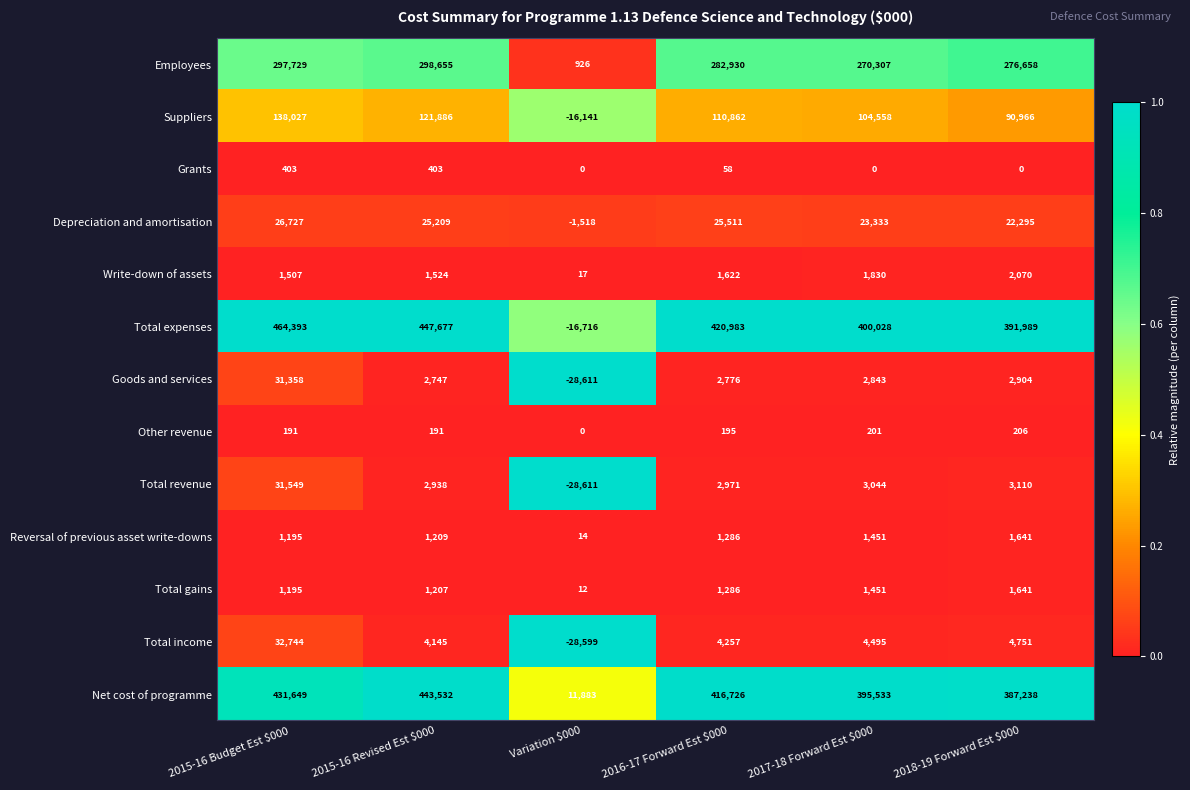

Which series has the widest spread of values?

Total expenses